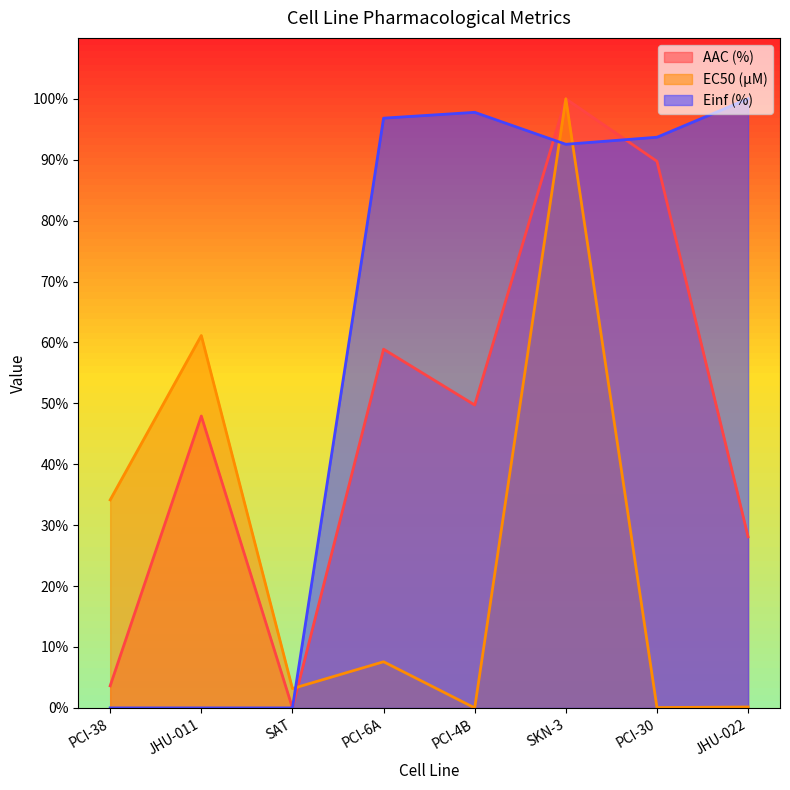

At which category is the sum across all series the highest?

SKN-3